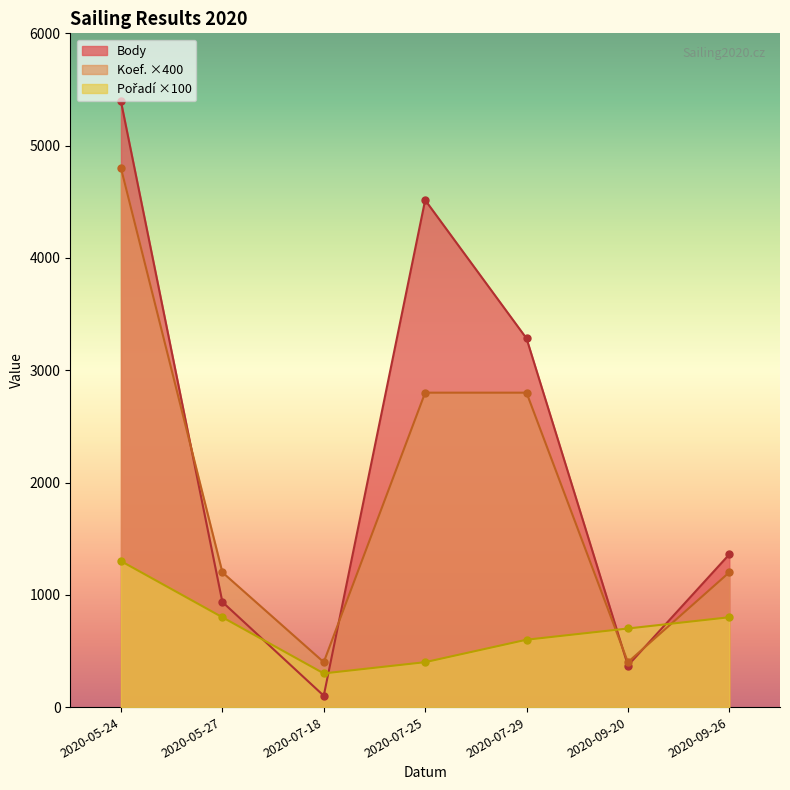

Which series has the widest spread of values?

Body